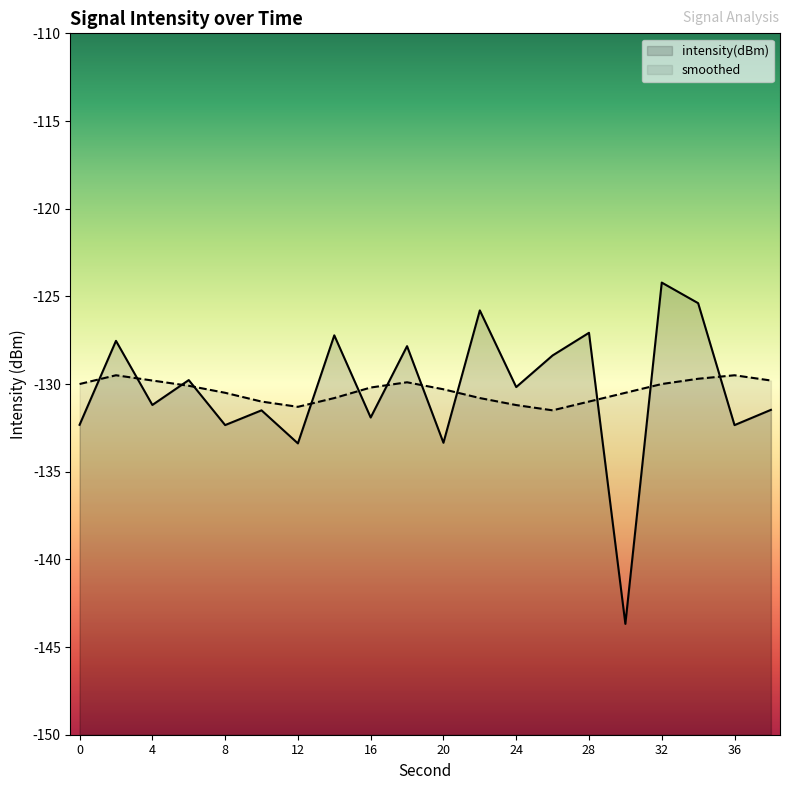

Rank the series by their maximum value, from highest to lowest.

intensity(dBm), smoothed